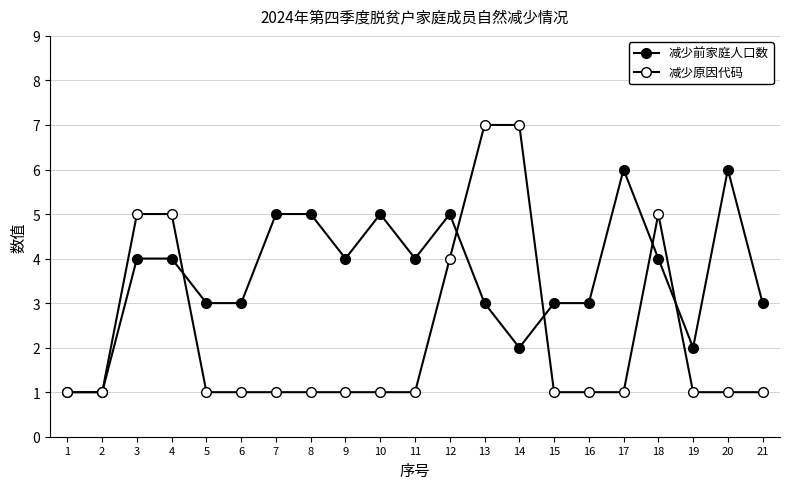

How many data points does each series have?

21